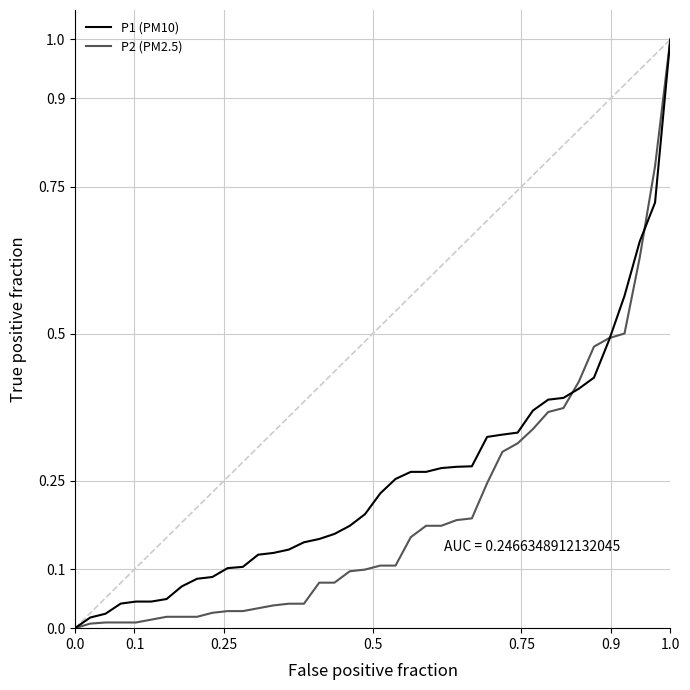

What is the greatest value displayed?

1.0